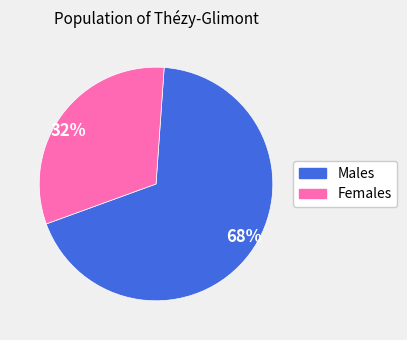

Which category has the smallest portion of the pie?

32%